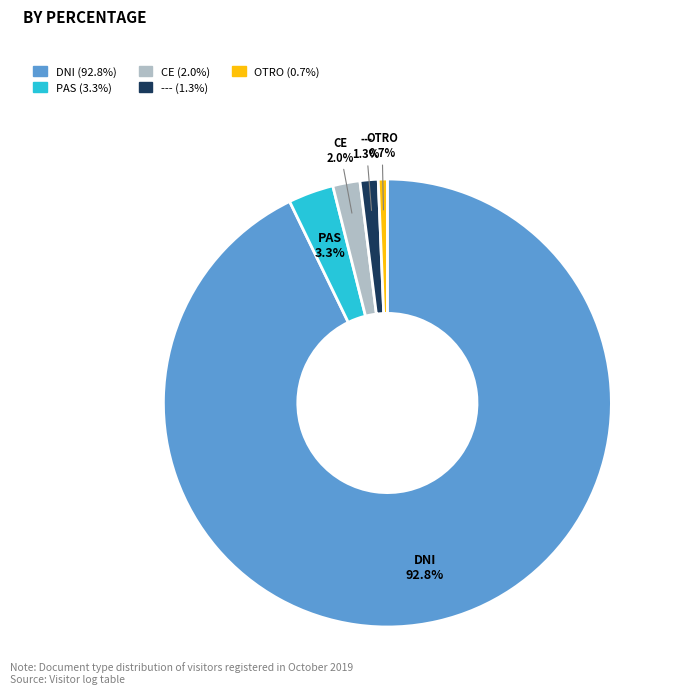

Combined, do PAS and DNI account for over 50%?

Yes